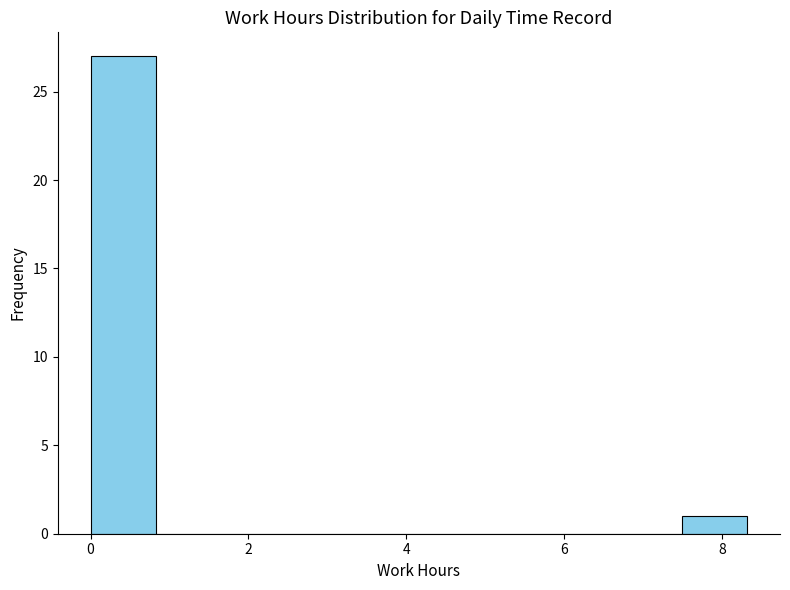

Over which range of the x-axis is the bar tallest?

0.0 to 0.8